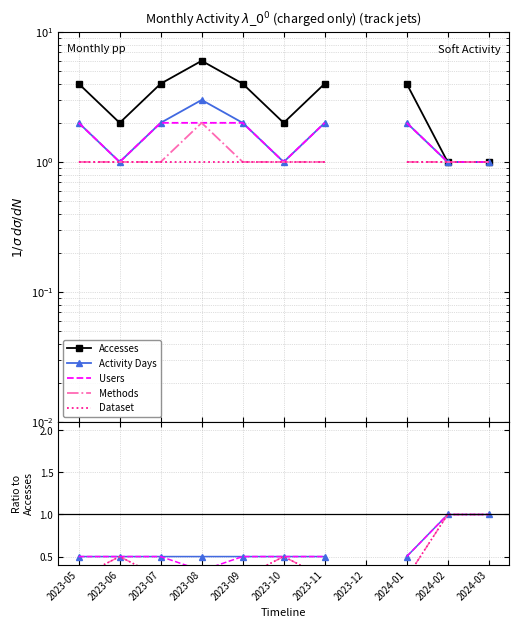

What is the label of the 4th point from the right?

2023-12